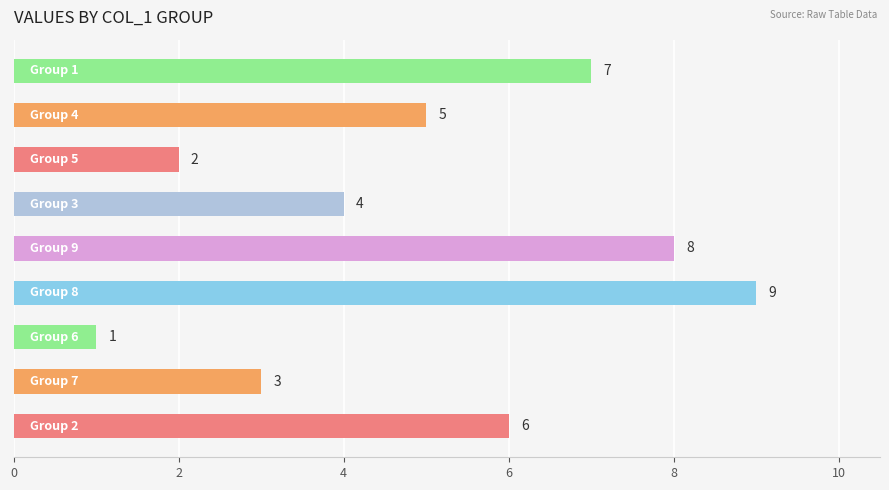

How many values are between 3 and 7?

5